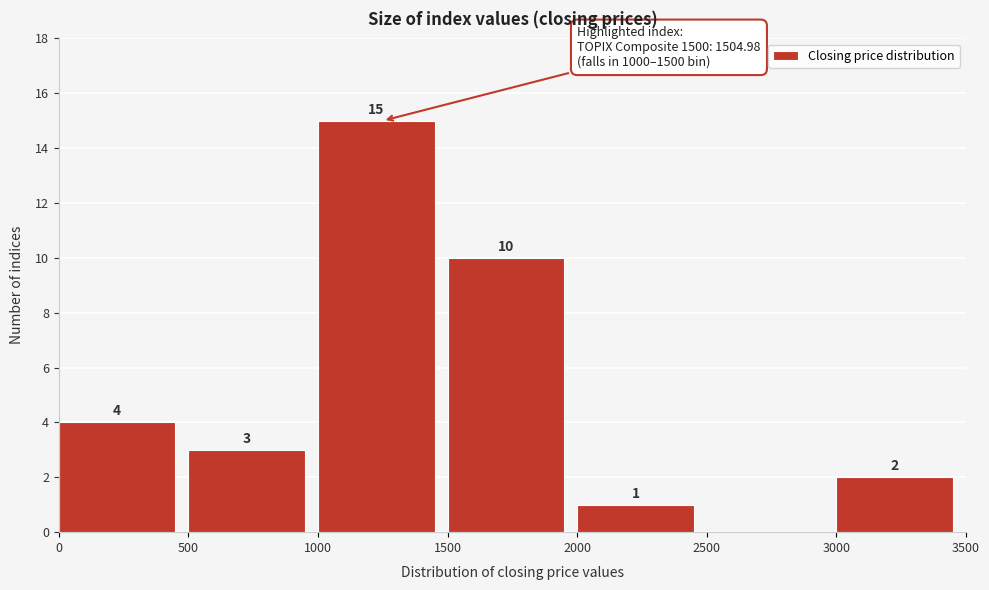

Which range on the x-axis has the tallest bar?

1000 to 1500